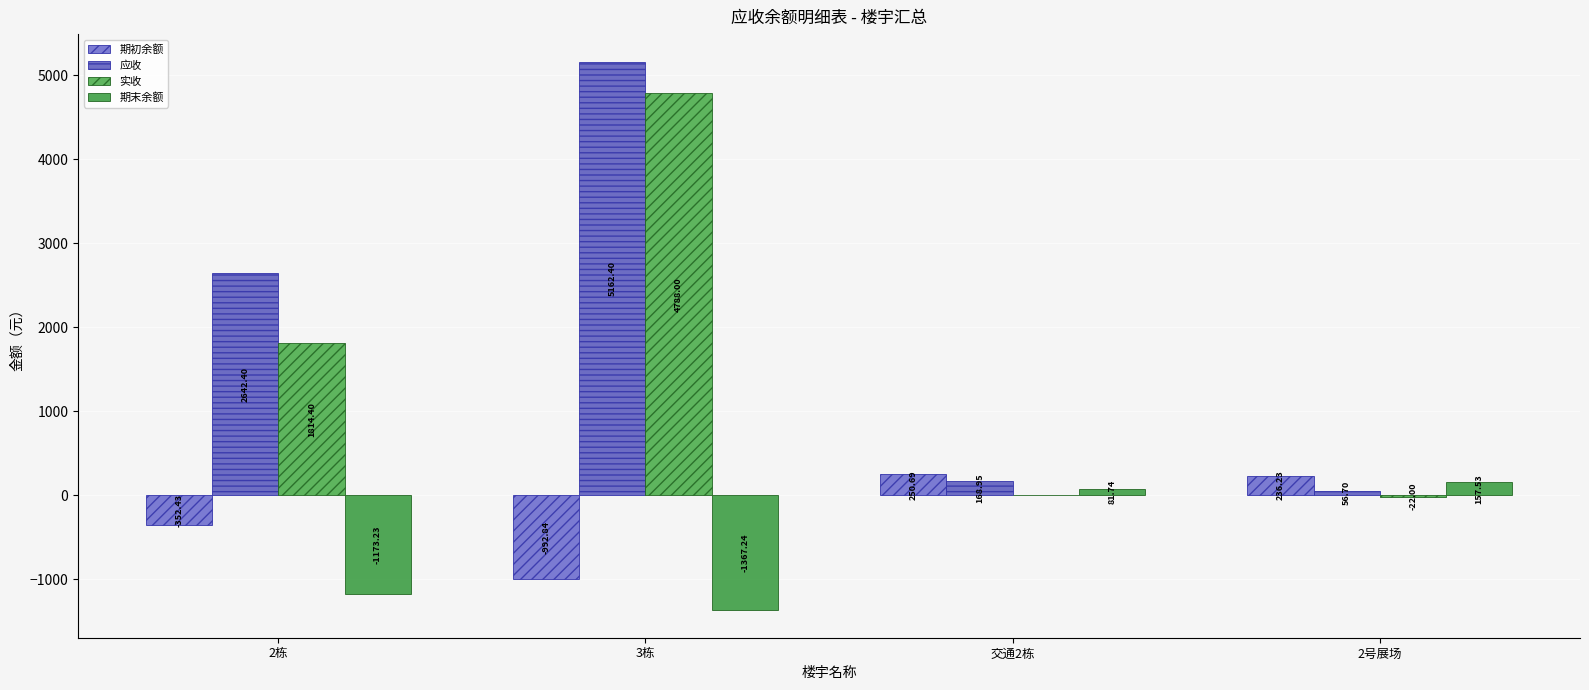

Are the bars grouped side by side (vs. stacked)?

Yes